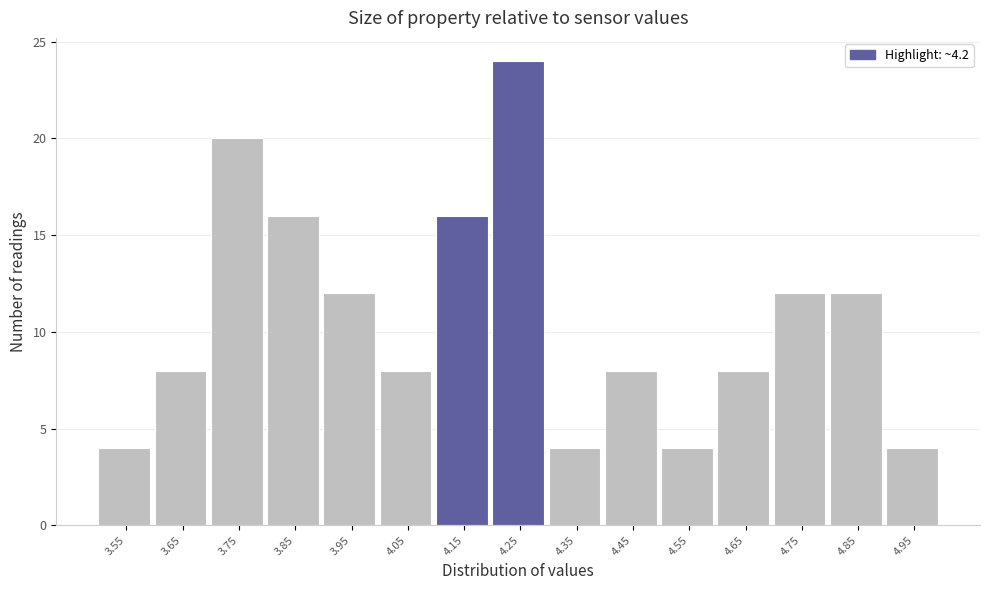

Reading left to right, transcribe this chart: for each bar, give the range it covers on the x-axis and its height. The values are not printed on the chart, so give them approximately, as read against the axis.

3.5 to 3.6: 4
3.6 to 3.7: 8
3.7 to 3.8: 20
3.8 to 3.9: 16
3.9 to 4.0: 12
4.0 to 4.1: 8
4.1 to 4.2: 16
4.2 to 4.3: 24
4.3 to 4.4: 4
4.4 to 4.5: 8
4.5 to 4.6: 4
4.6 to 4.7: 8
4.7 to 4.8: 12
4.8 to 4.9: 12
4.9 to 5.0: 4